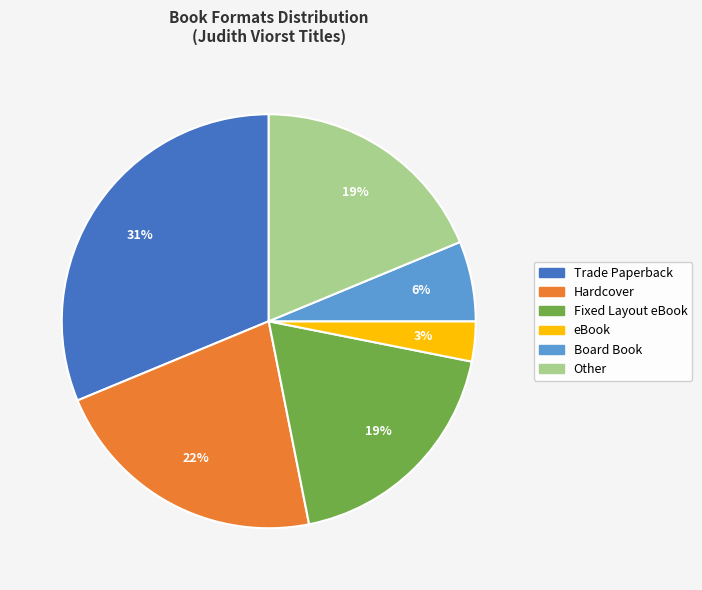

Which category has the smallest portion of the pie?

eBook